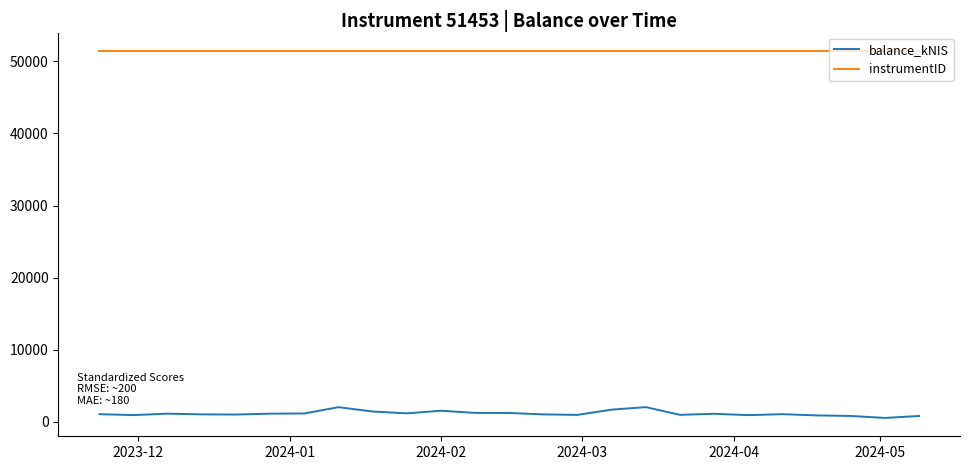

True or false: balance_kNIS and instrumentID intersect in this chart.

False